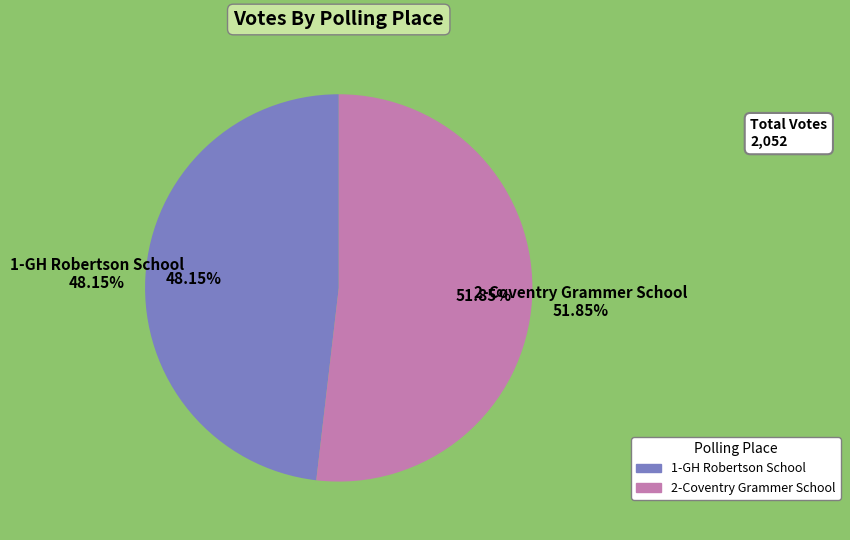

True or false: 2-Coventry Grammer School accounts for 42% of the total.

False